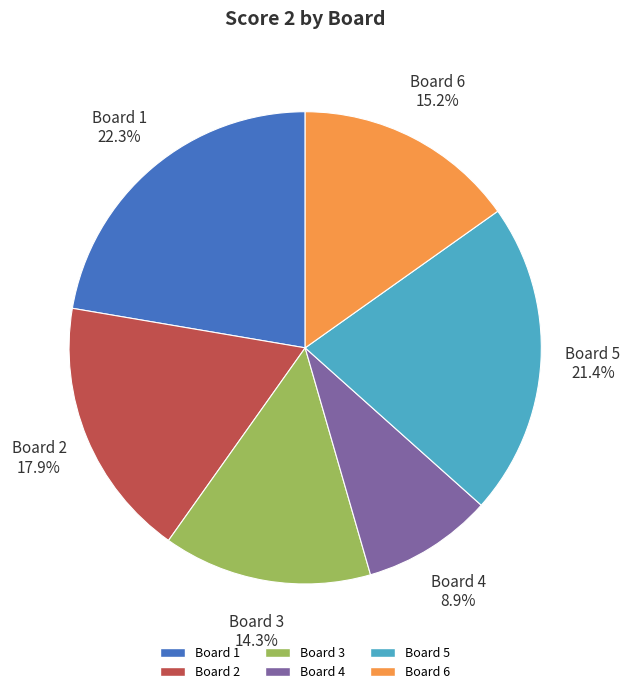

Which category has the biggest portion of the pie?

Board 1